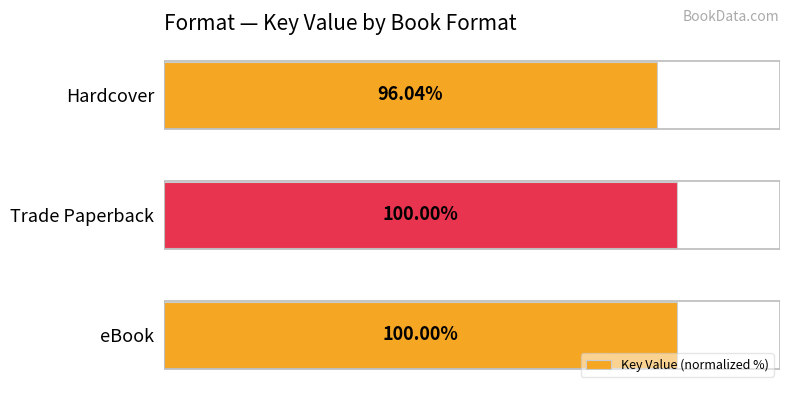

Does the chart contain any negative values?

No